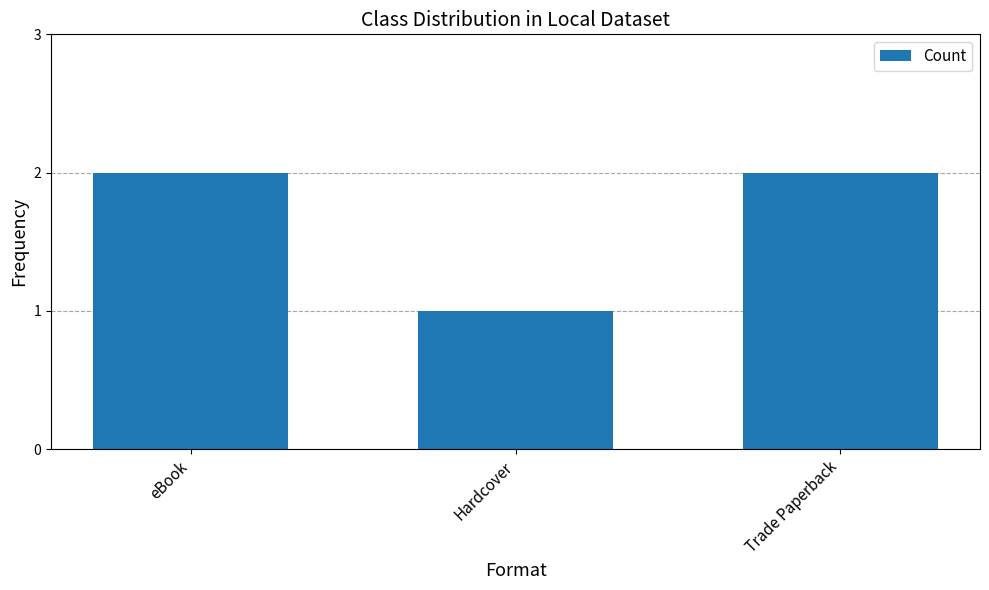

Reading left to right, what are all the values shown in this chart?

eBook=2	Hardcover=1	Trade Paperback=2